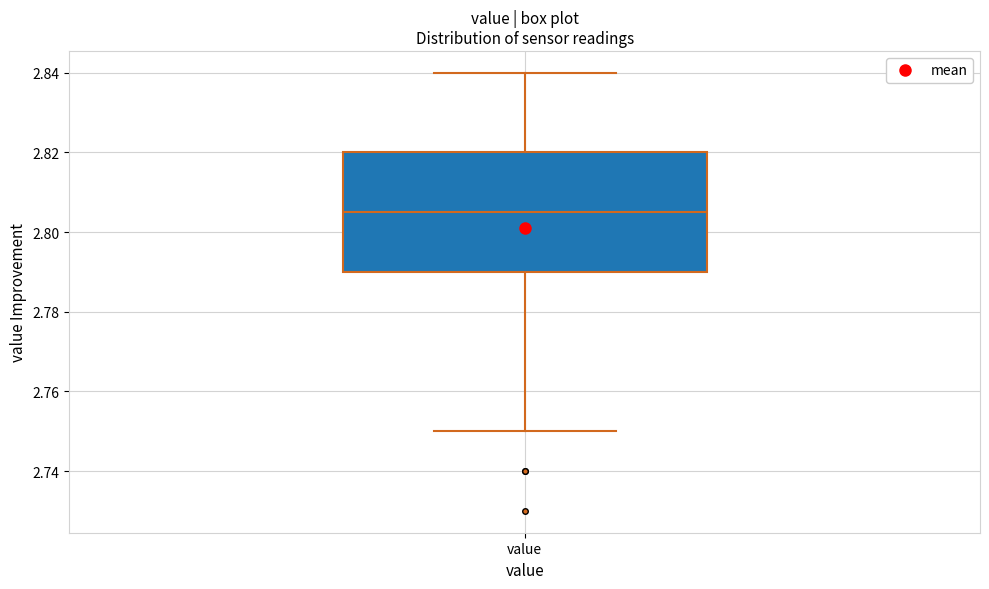

Transcribe this box plot: give where the median line is, the range the box spans, and where the two whiskers end, as read against the y-axis. The values are not printed on the chart, so give them approximately, as read against the axis.

median 2.806, box 2.790 to 2.820, whiskers 2.750 to 2.840